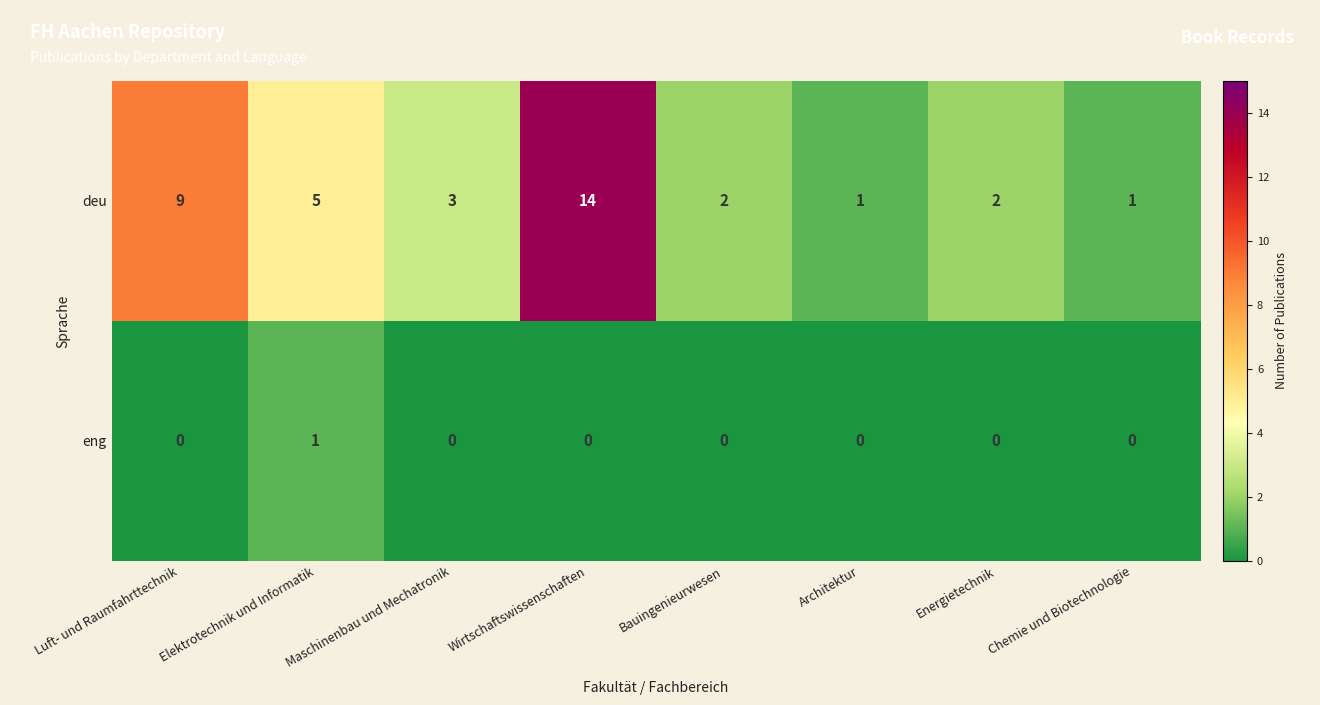

What is the greatest value displayed?

14